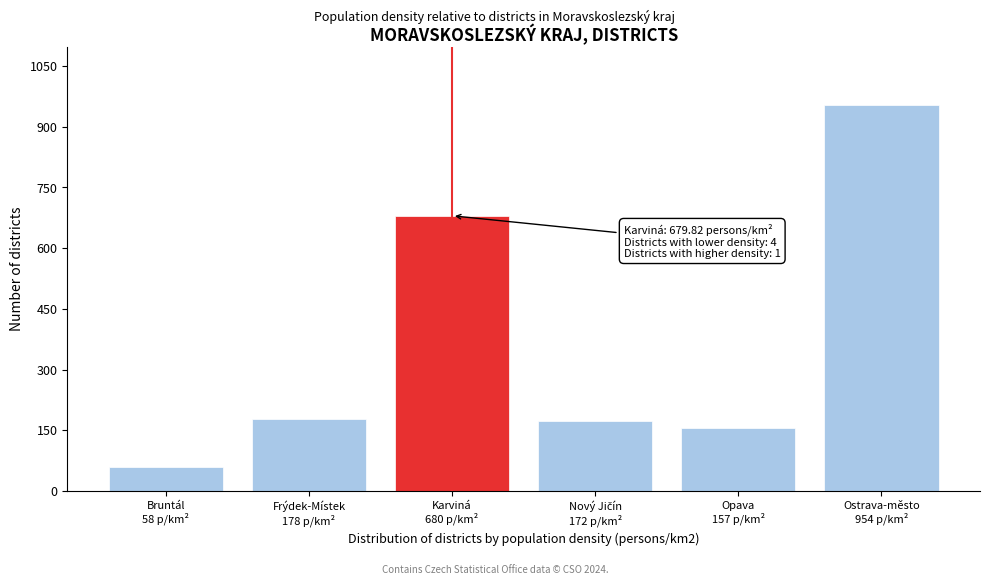

Reading left to right, transcribe all the data shown in this chart.

58.5	177.6	679.8	172.2	156.9	953.6